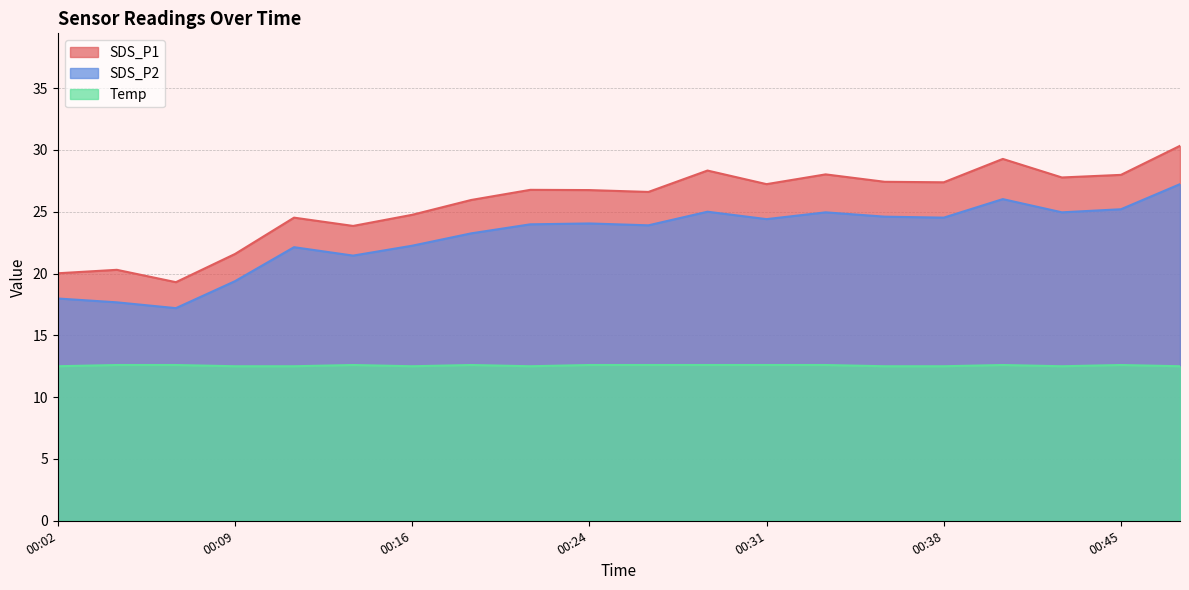

List the series in order of their overall mean, lowest first.

Temp, SDS_P2, SDS_P1